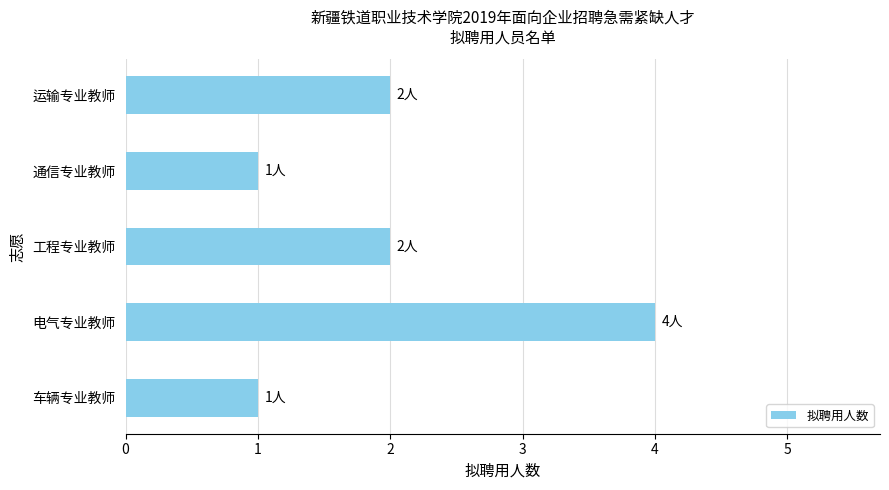

Approximately how many times larger is the value at 电气专业教师 compared to 车辆专业教师?

4.0